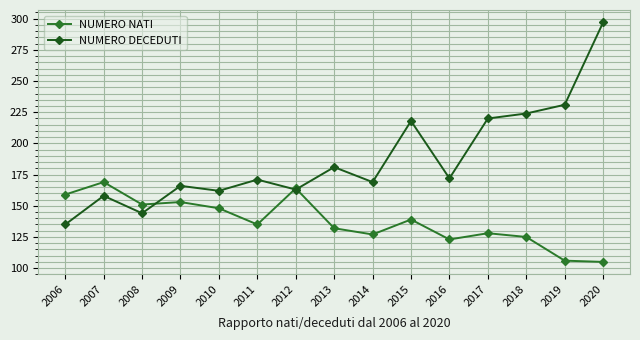

Which series has the widest spread of values?

NUMERO DECEDUTI